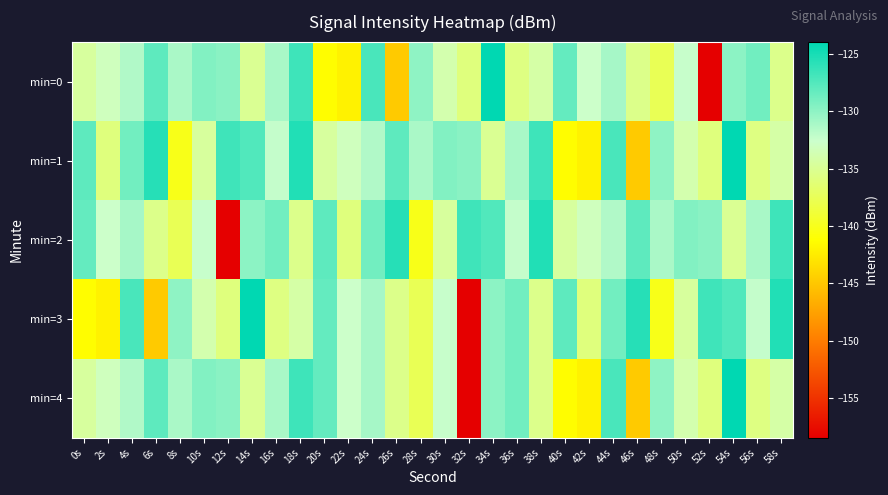

What is the spread (max minus min) of values at 34s?

11.0